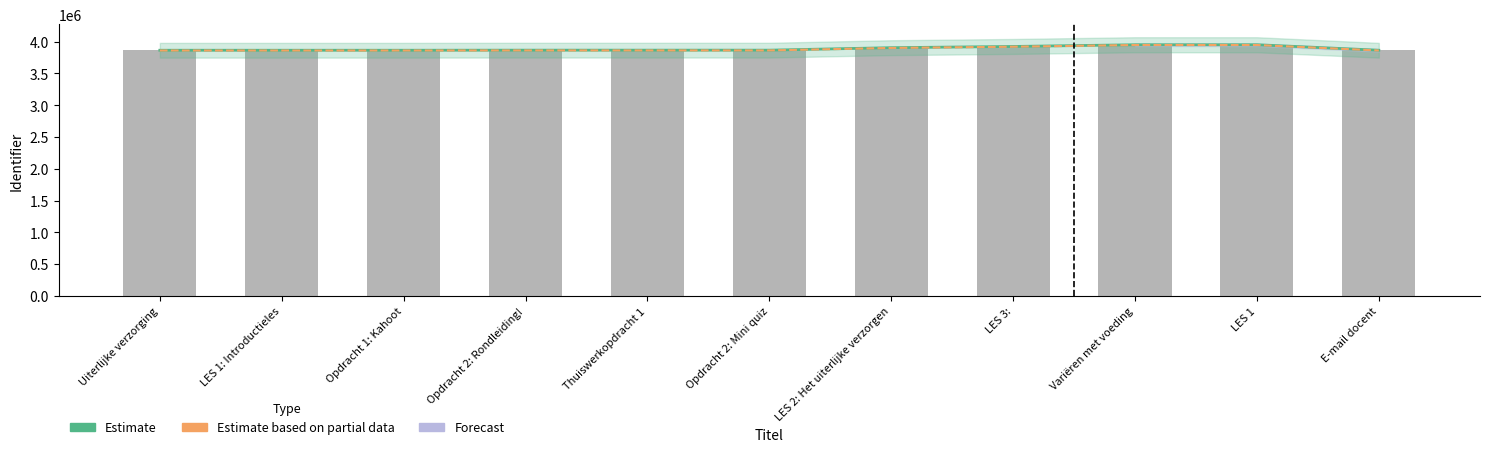

Between Thuiswerkopdracht 1 and E-mail docent, which series saw the biggest shift?

Estimate